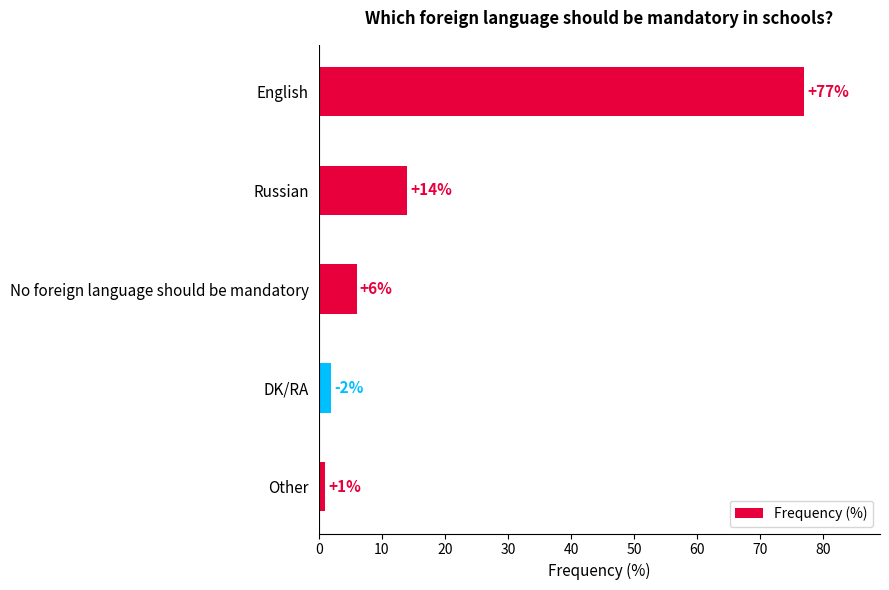

At which category does the chart reach its minimum across all series?

Other